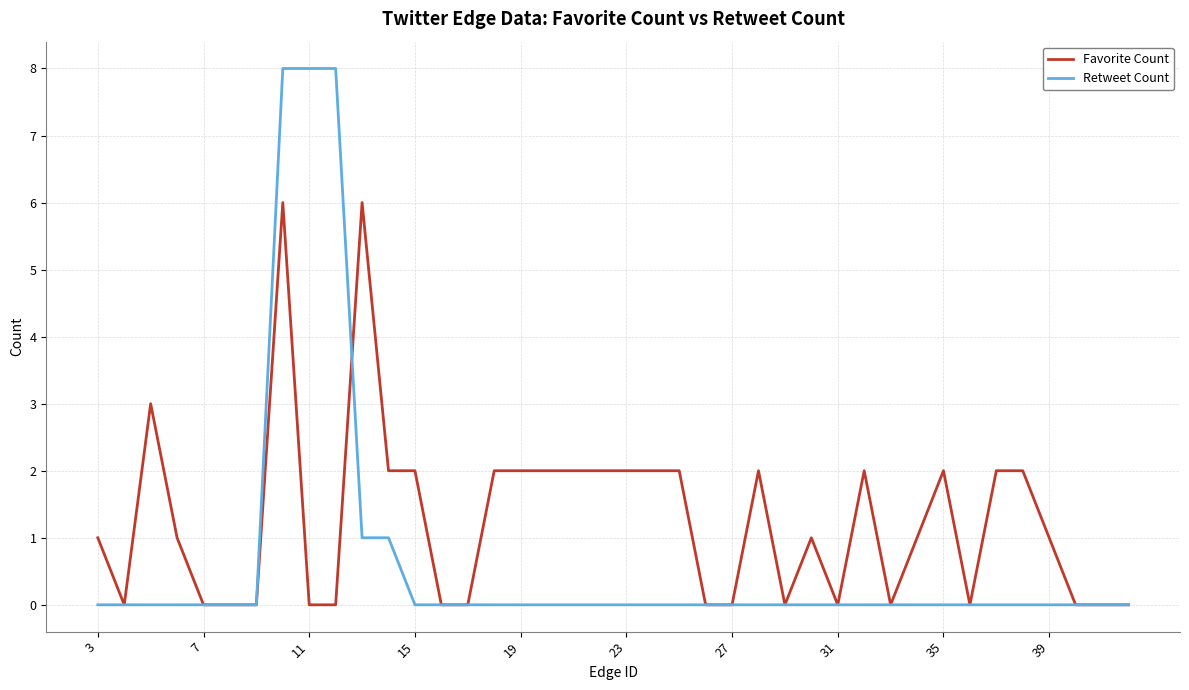

Which series has the widest spread of values?

Retweet Count